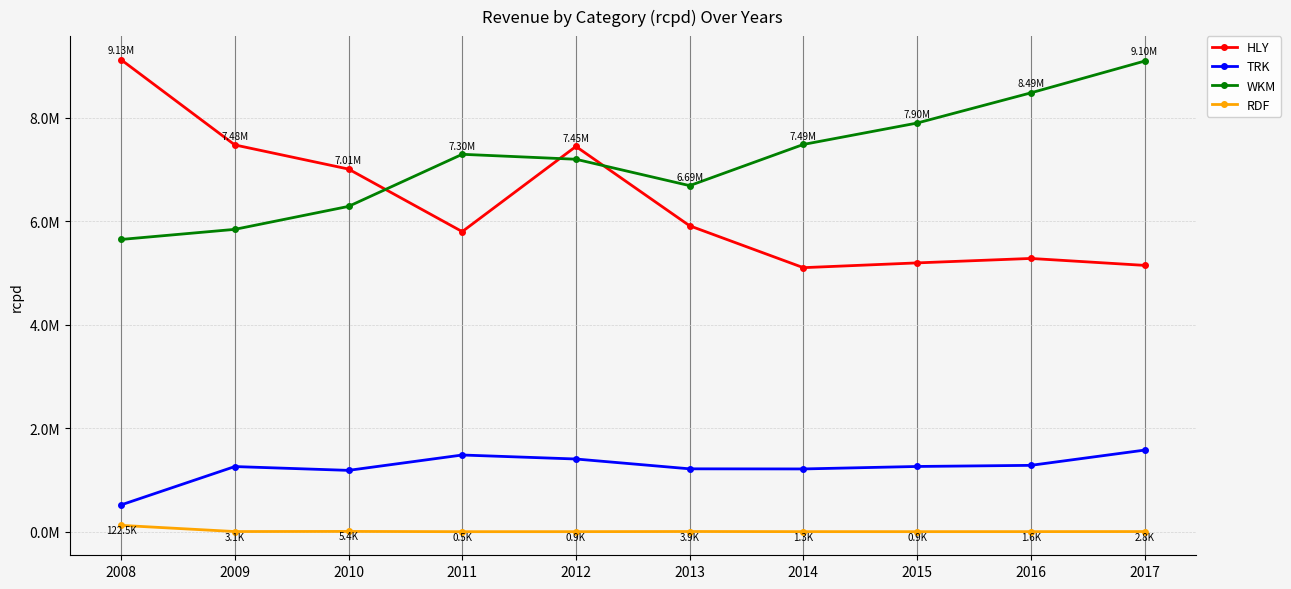

What are all the series names shown in the legend?

HLY, TRK, WKM, RDF